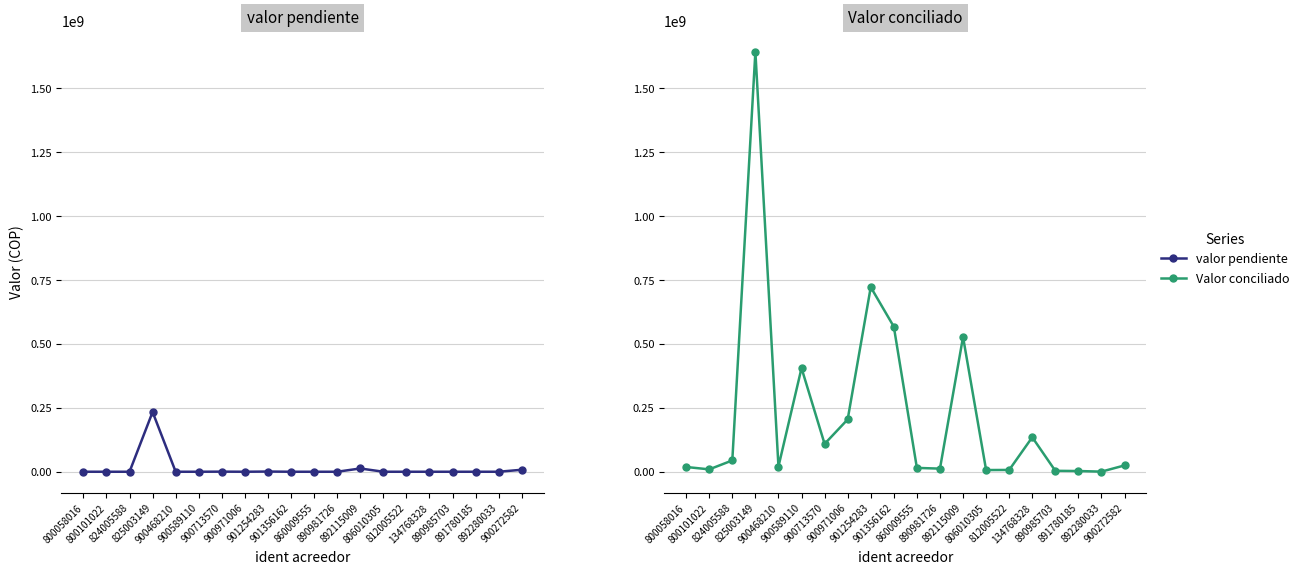

True or false: valor pendiente and Valor conciliado cross at least once.

False